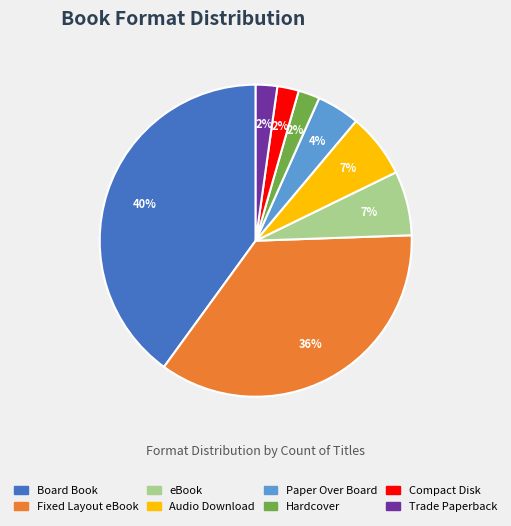

Combined, do Trade Paperback and Paper Over Board account for over 50%?

No